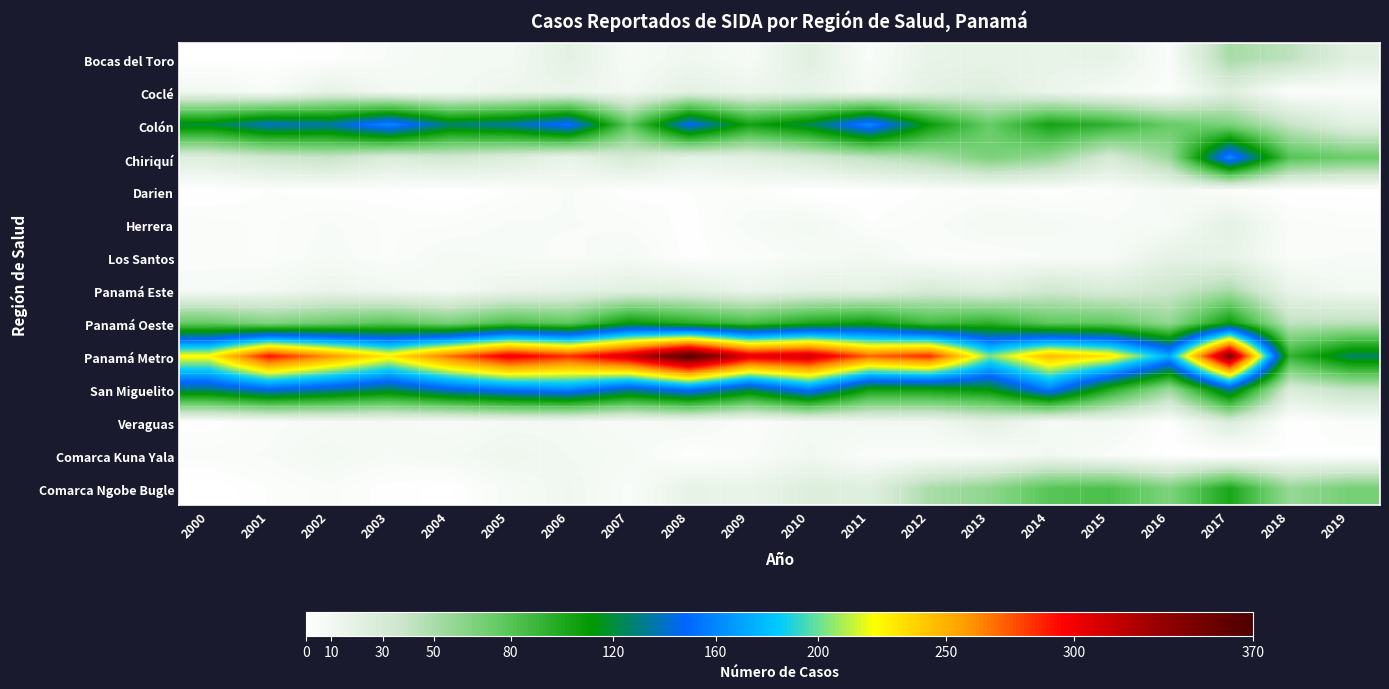

Between 2012 and 2019, which series saw the biggest shift?

Panamá Metro